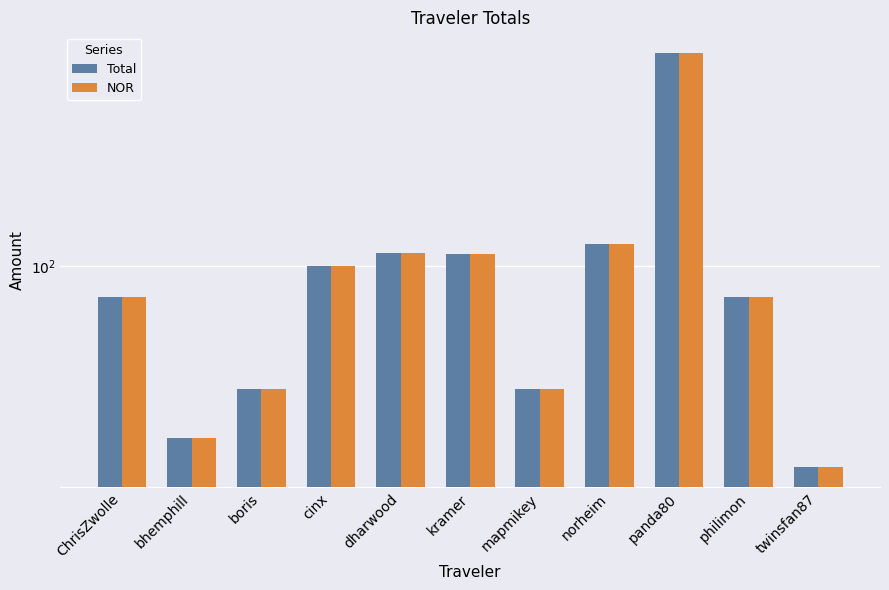

Reading right to left, what are all the values shown in this chart?

Total: 14.8	74.4	765.5	123.2	31.0	112.8	113.8	100.0	31.0	19.5	74.4
NOR: 14.8	74.4	765.5	123.2	31.0	112.8	113.8	100.0	31.0	19.5	74.4